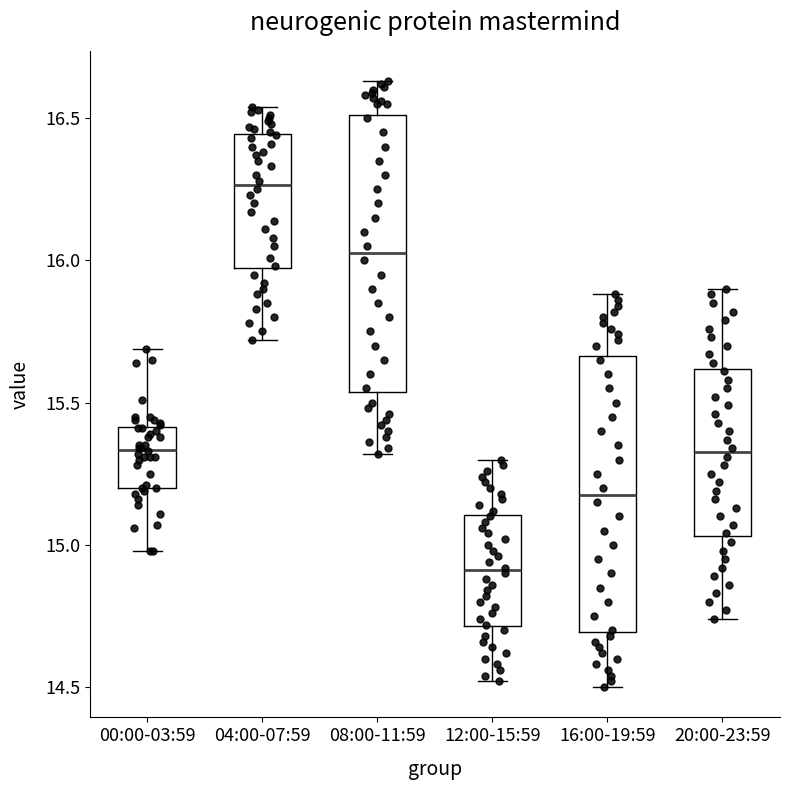

Where does the upper whisker of the box for 16:00-19:59 end on the y-axis? The values are not printed on the chart, so give them approximately, as read against the axis.

15.90